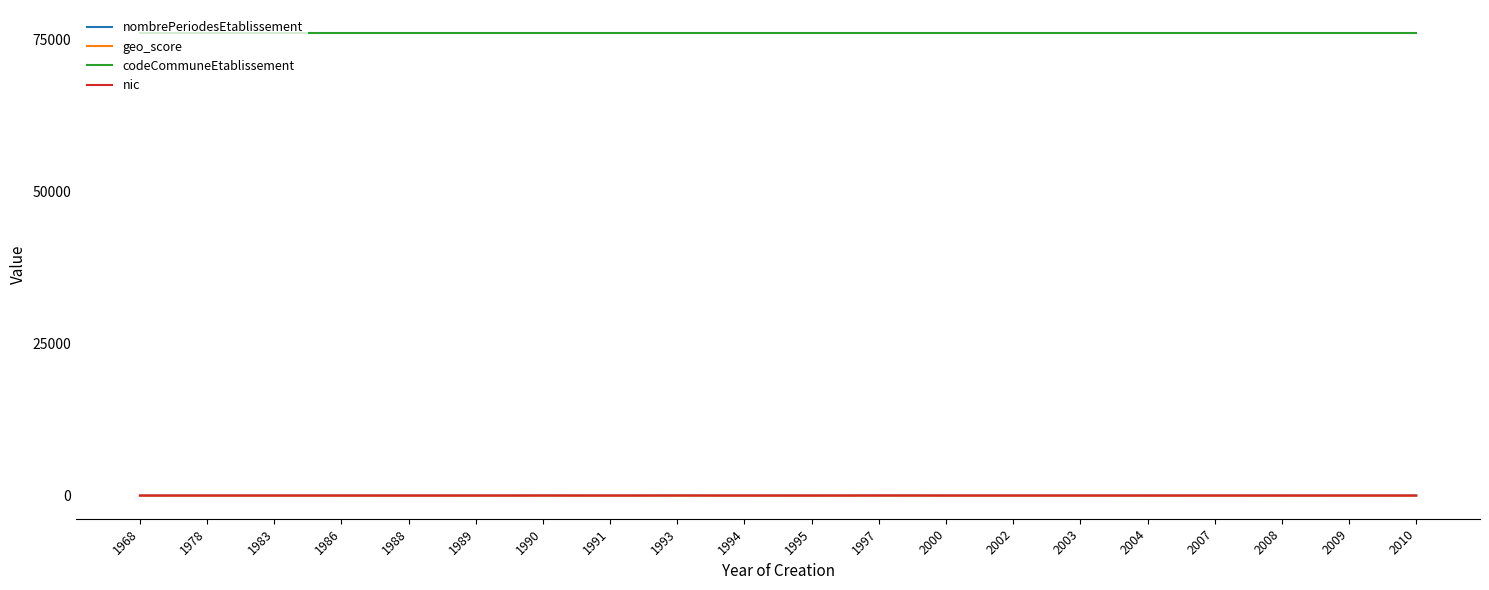

What is the average value of the nombrePeriodesEtablissement series?

2.9